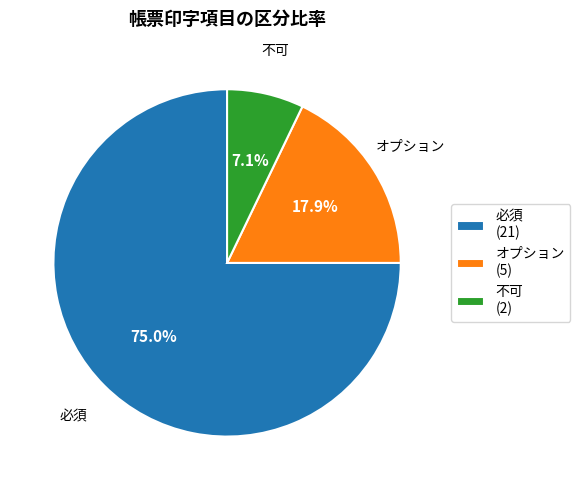

To the nearest percent, what portion does 不可 represent?

7%